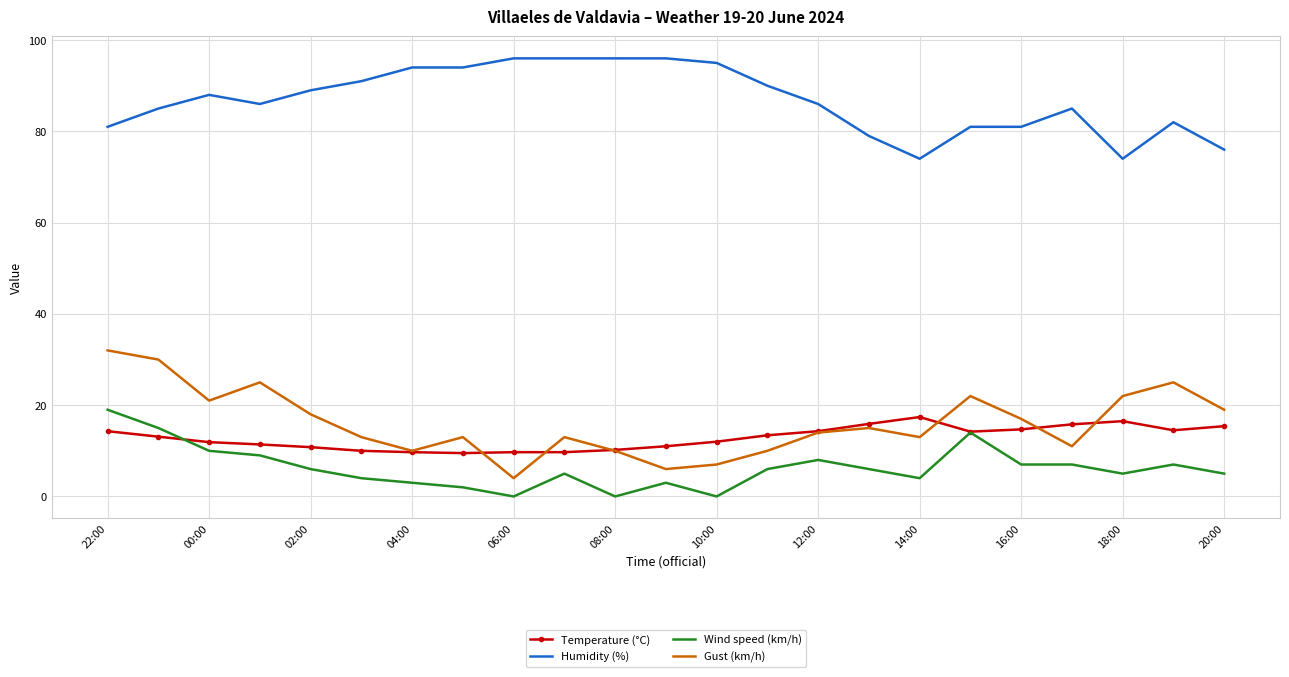

Which series has the largest total across all categories?

Humidity (%)